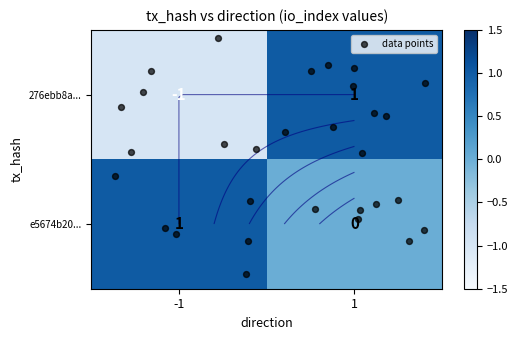

Which has a higher value, 1 or -1?

1